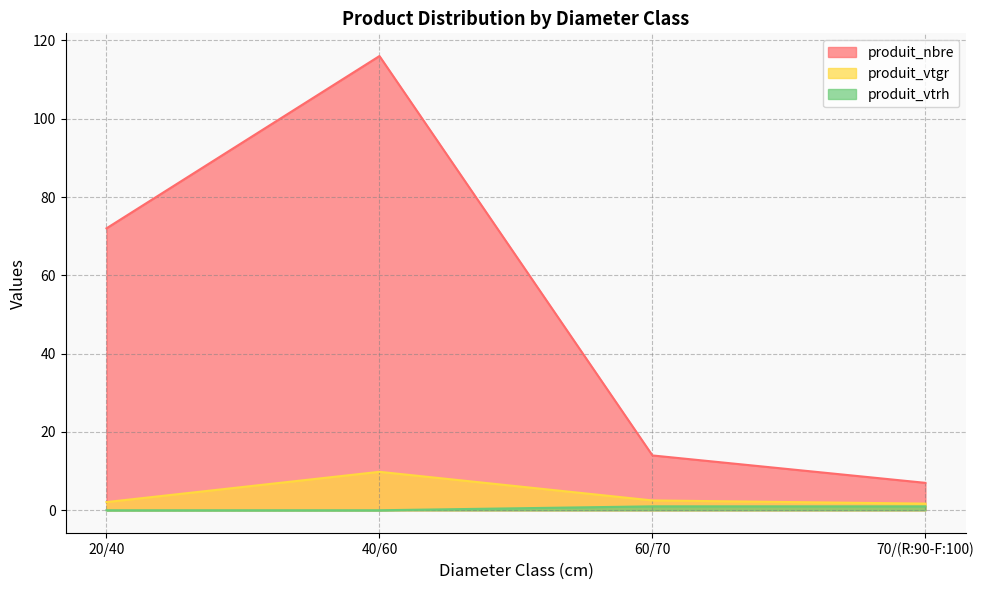

True or false: produit_nbre has more than 1 interior local peaks.

False